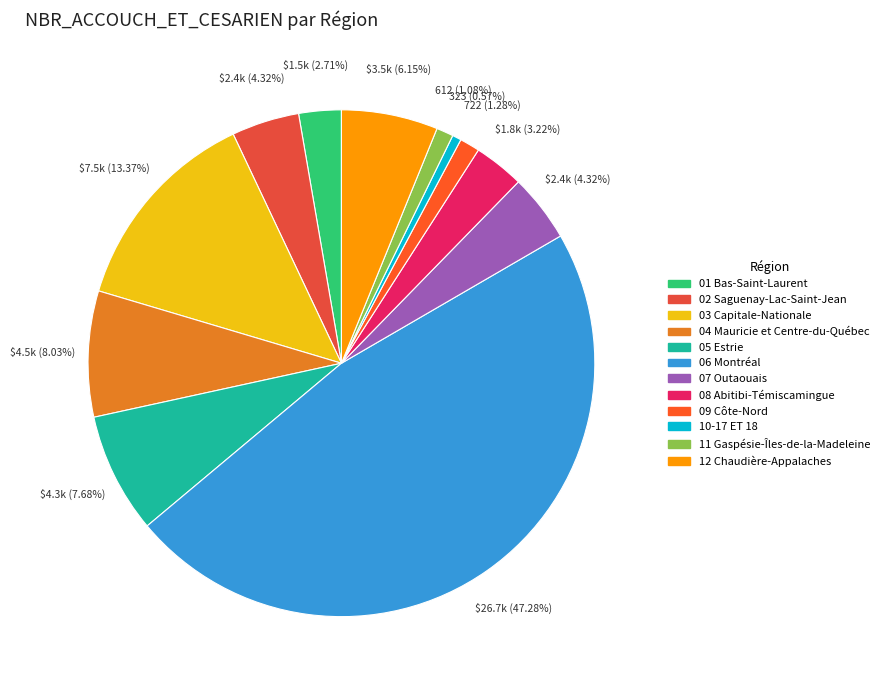

The 12 Chaudière-Appalaches slice represents 17% of the pie. True or false?

False